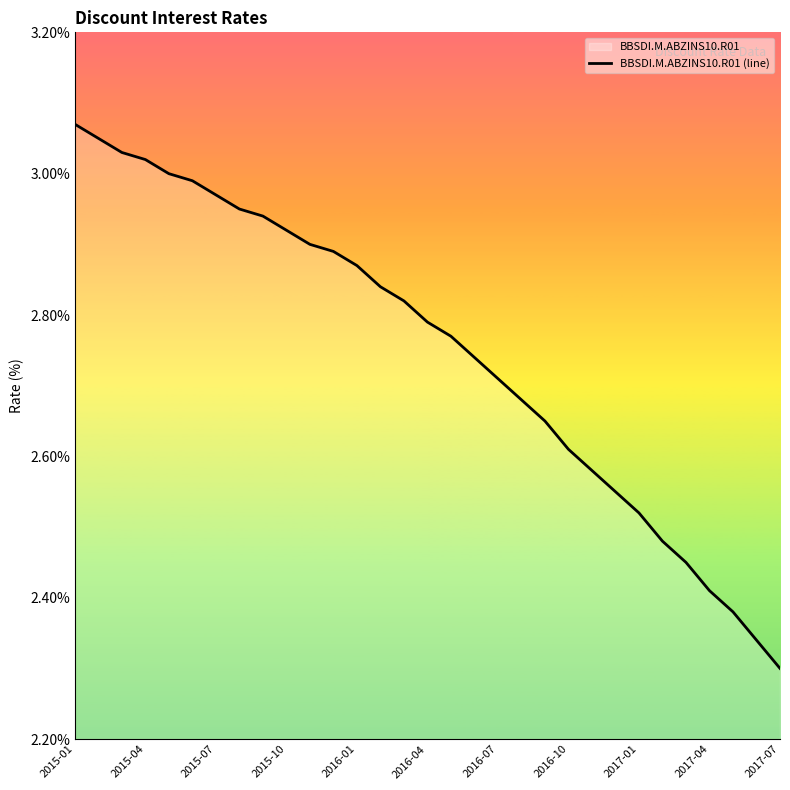

What value does the data have at 16?

2.8